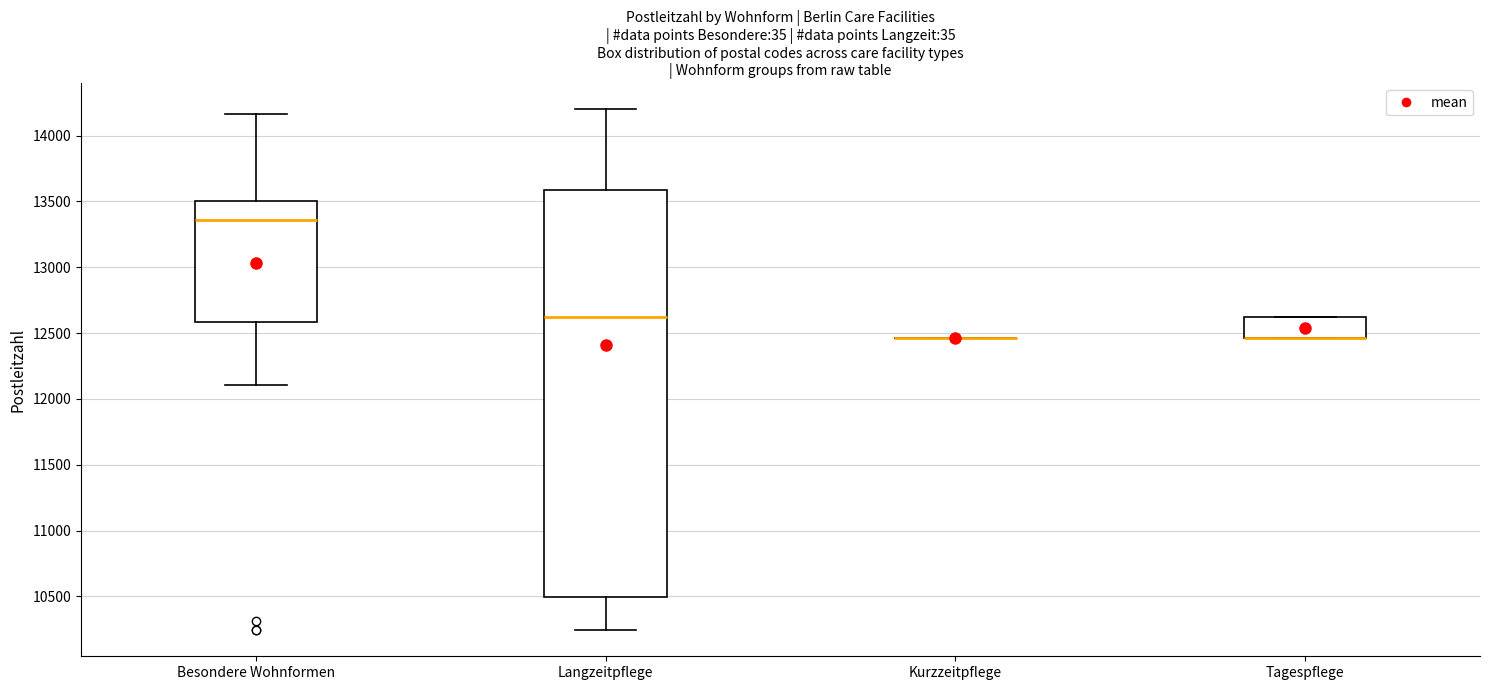

Reading left to right, transcribe this box plot: for each box, give where its median line is, the range the box spans, and where its two whiskers end, as read against the y-axis. The values are not printed on the chart, so give them approximately, as read against the axis.

Besondere Wohnformen: median 13350, box 12600 to 13500, whiskers 12100 to 14150
Langzeitpflege: median 12600, box 10500 to 13600, whiskers 10250 to 14200
Kurzzeitpflege: box collapsed to a line at 12450, whiskers 12450 to 12450
Tagespflege: median 12450 (drawn on the box's lower edge), box 12450 to 12600, whiskers 12450 to 12600